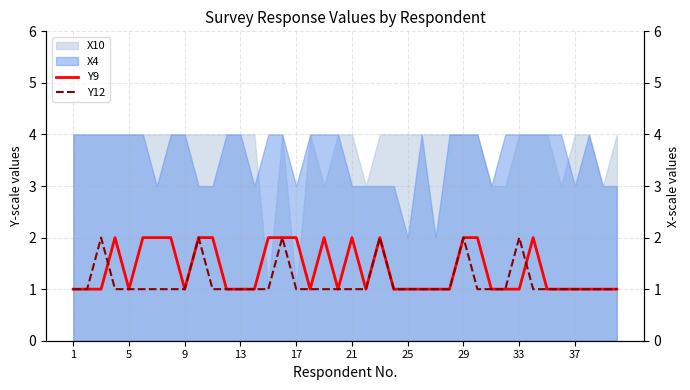

What is the sum of all Y12 values?

46